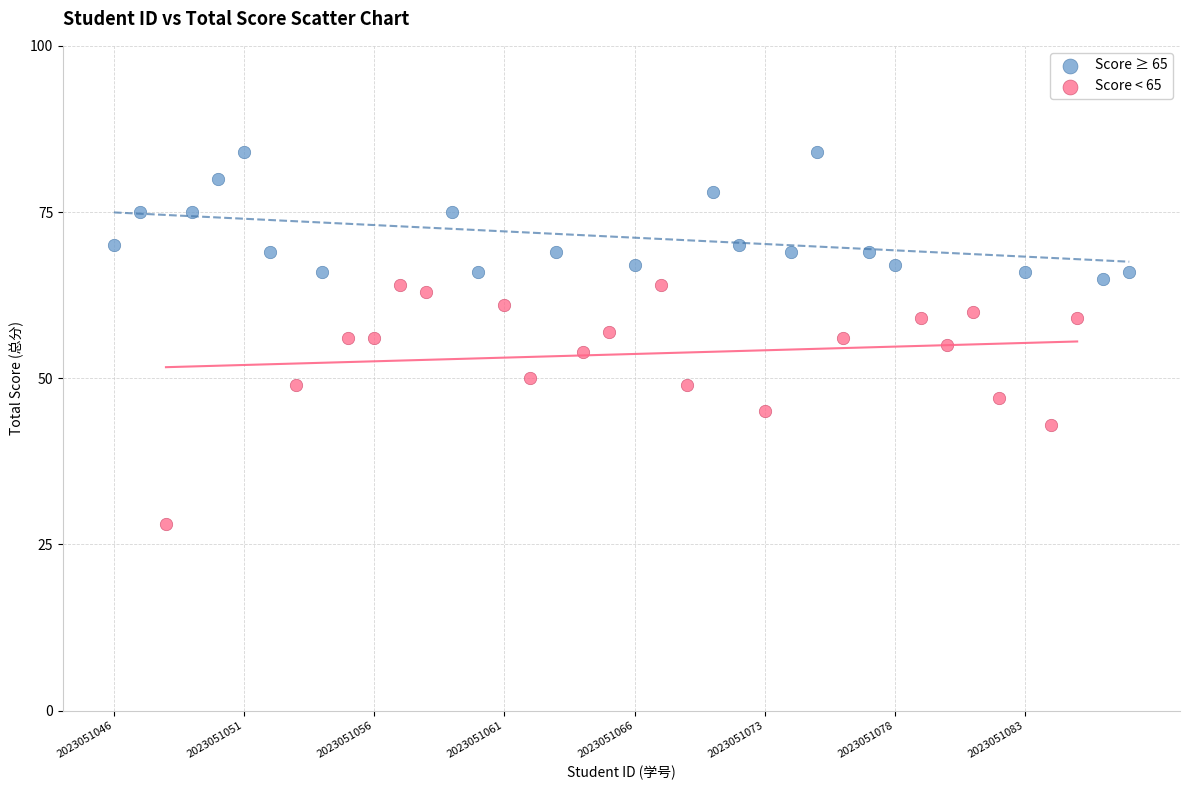

Which series contains the highest Y value?

Score ≥ 65